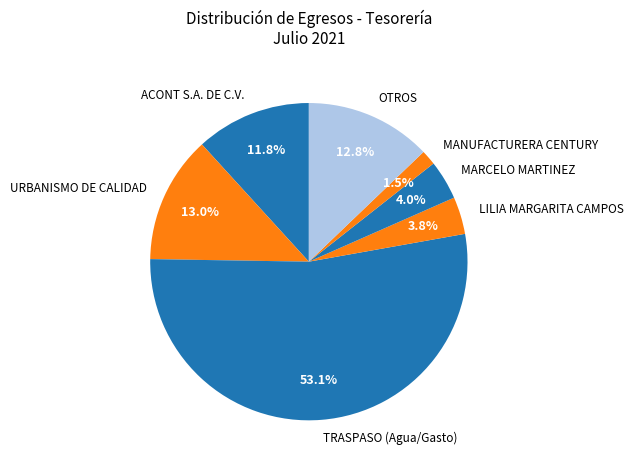

What is the ratio of the value at MANUFACTURERA CENTURY to the value at LILIA MARGARITA CAMPOS?

0.4